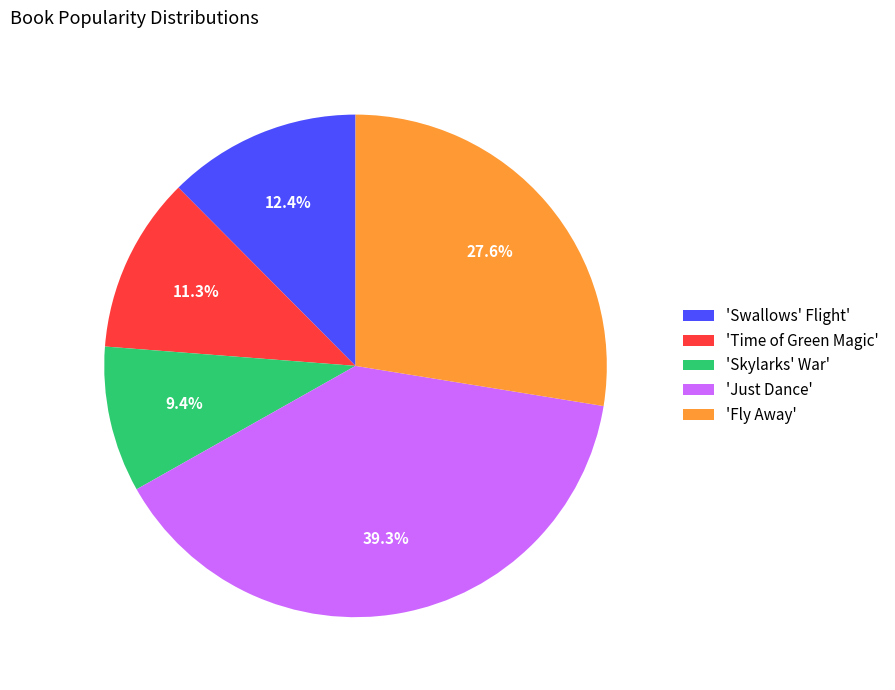

Between 'Swallows' Flight' and 'Fly Away', which is larger?

'Fly Away'